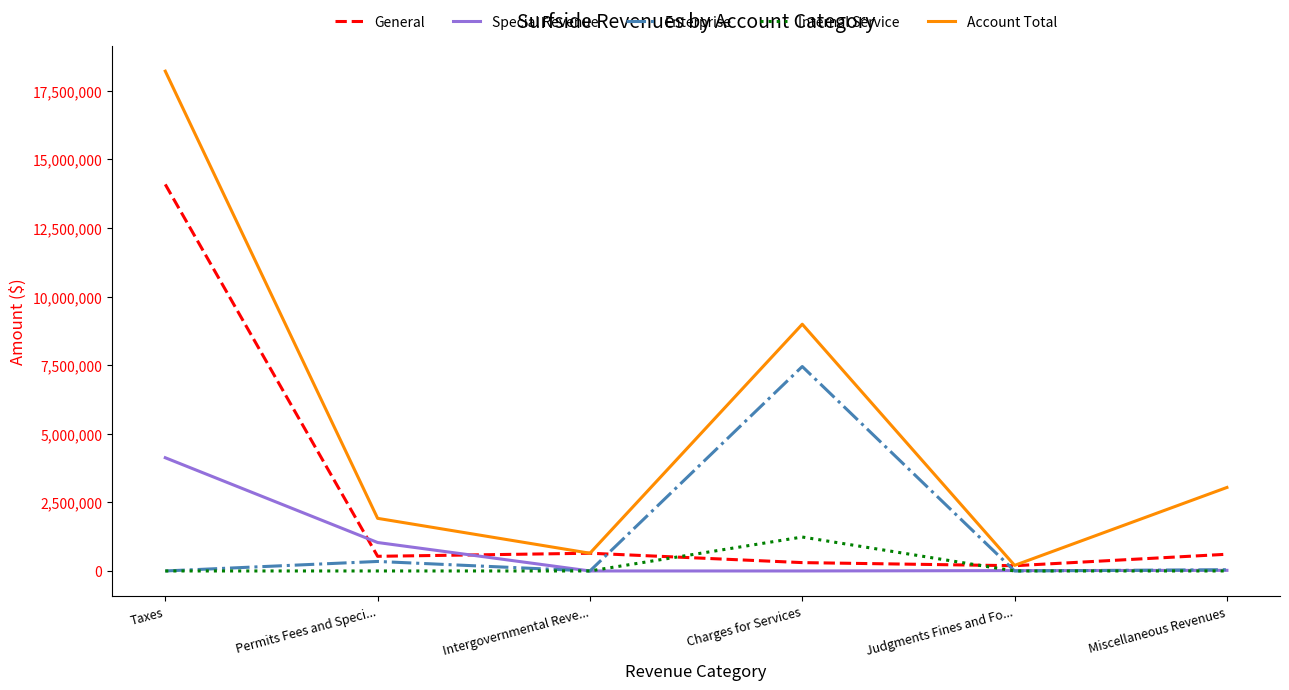

What is the difference between the maximum and minimum values in the General series?

13897992